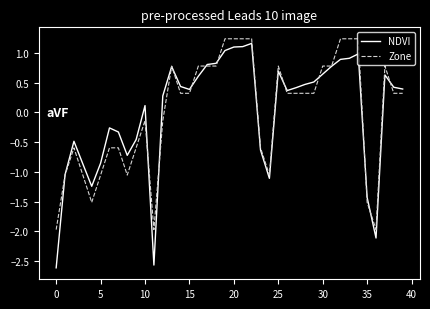

What is the maximum value for NDVI?

1.2